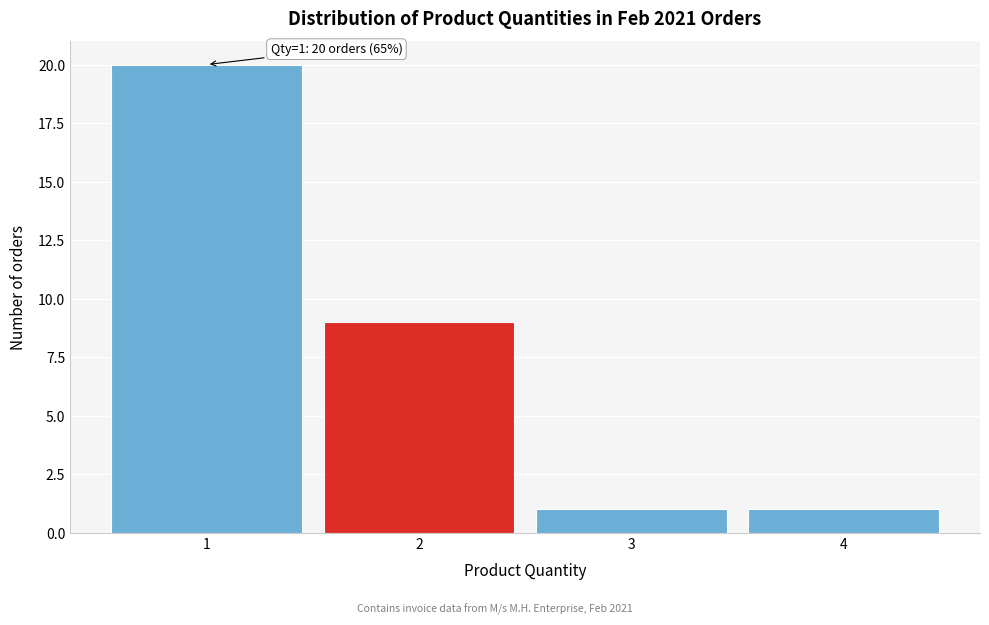

Over which range of the x-axis is the bar tallest?

0.5 to 1.5